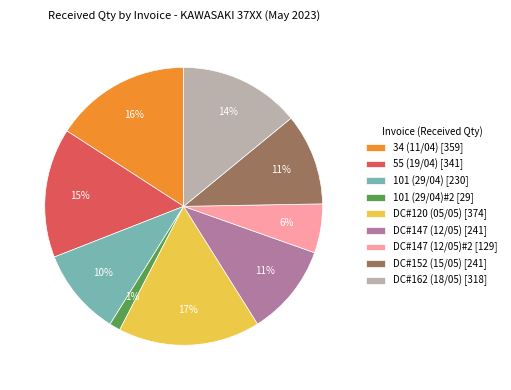

To the nearest percent, what portion does DC#152 (15/05) [241] represent?

11%